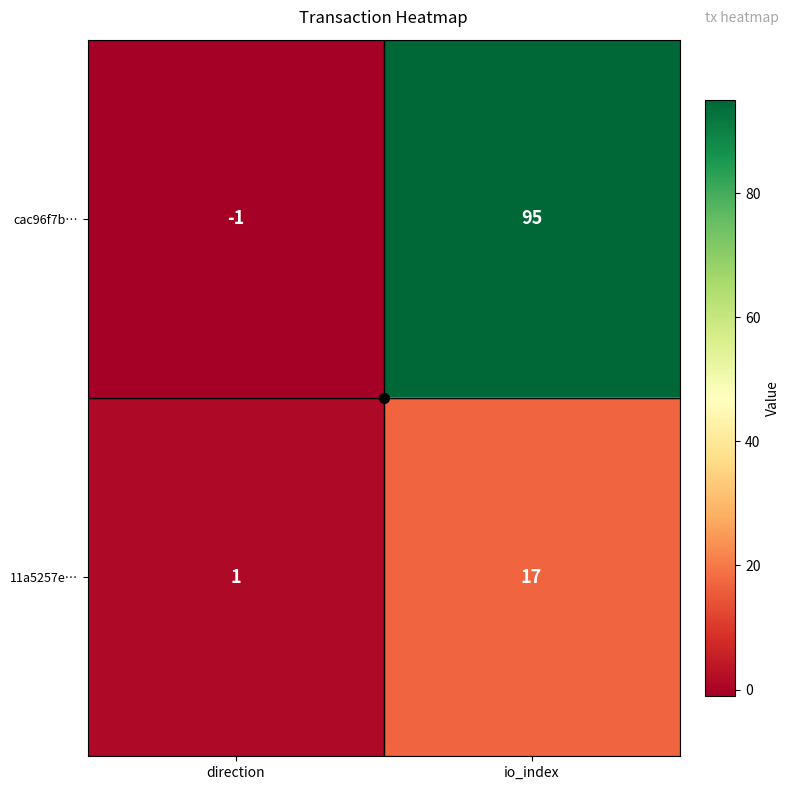

What is the average value of the 11a5257e… series?

9